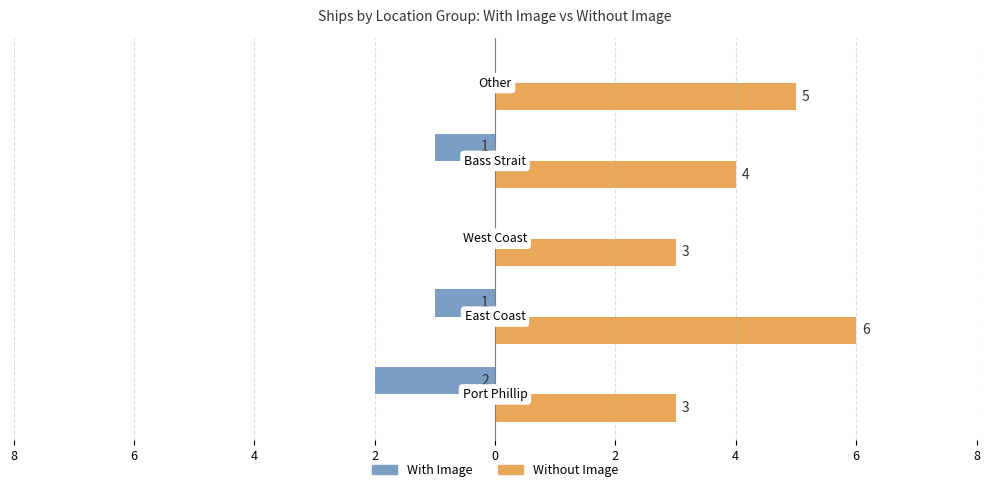

What are all the series names shown in the legend?

With Image, Without Image